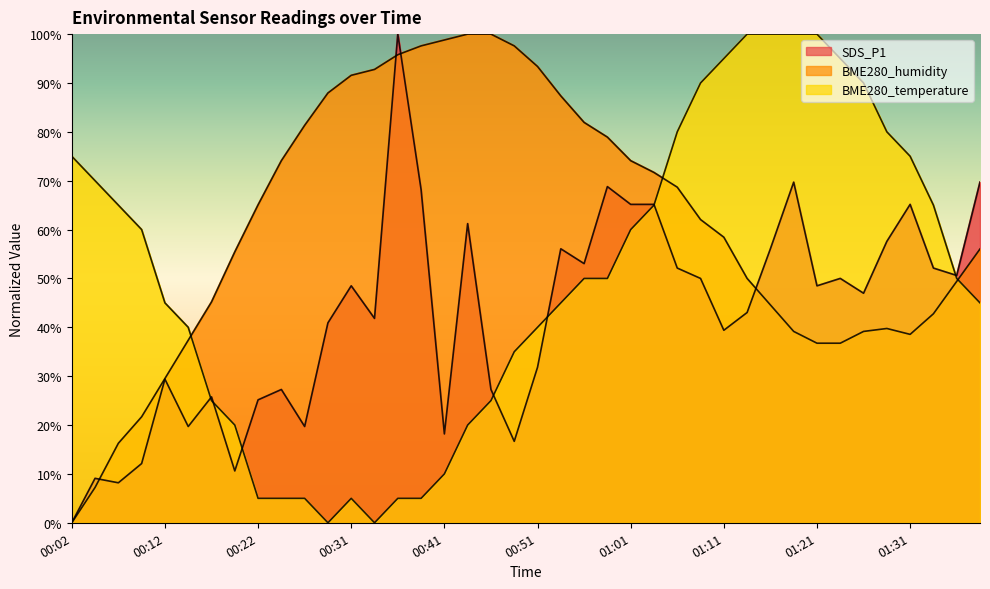

The value of BME280_temperature at 00:49 is 24.1. True or false?

False